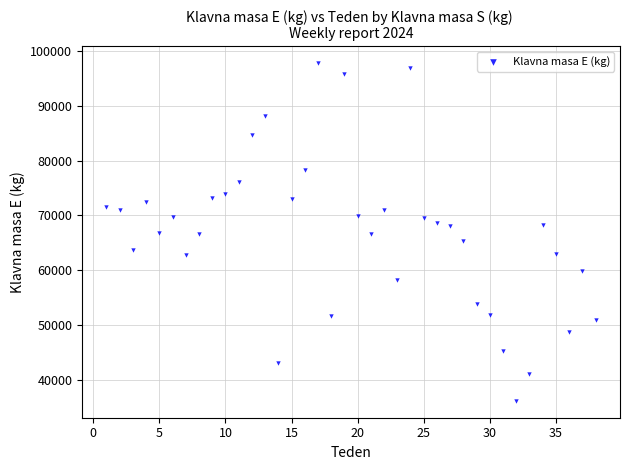

What is the range of Y values (max minus min)?

61574